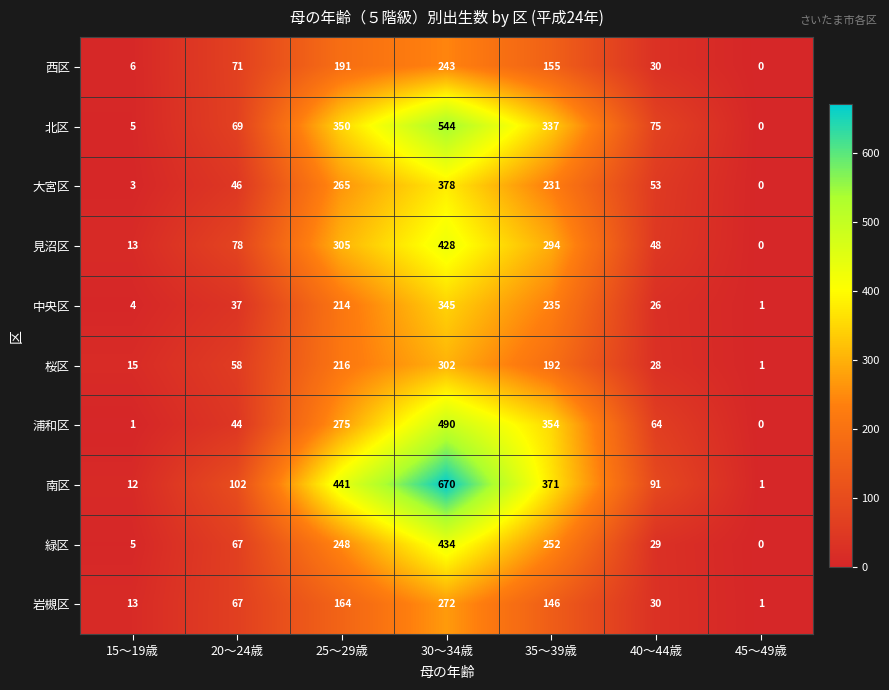

True or false: 中央区 has a value of 235 at 35～39歳.

True